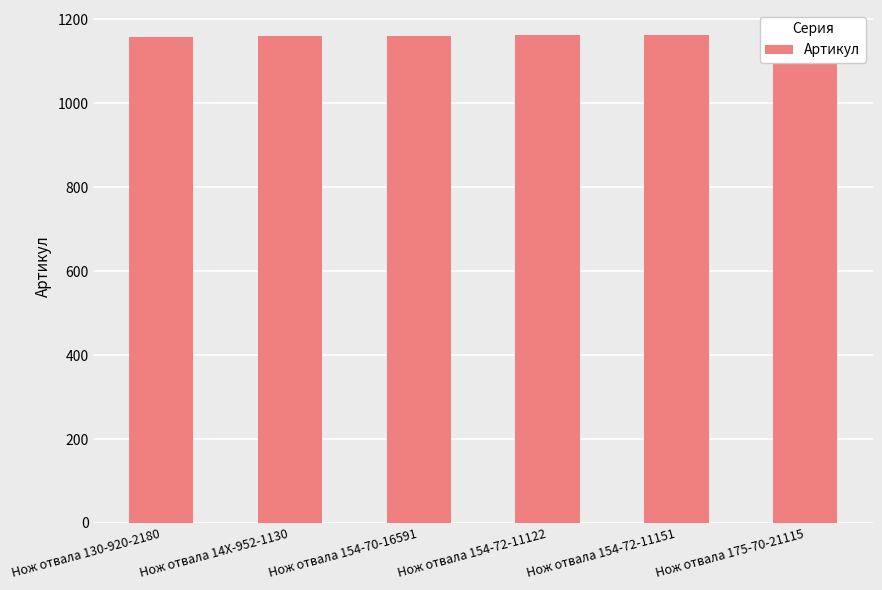

Rank the categories by value from highest to lowest.

Нож отвала 175-70-21115, Нож отвала 154-72-11151, Нож отвала 154-72-11122, Нож отвала 154-70-16591, Нож отвала 14X-952-1130, Нож отвала 130-920-2180